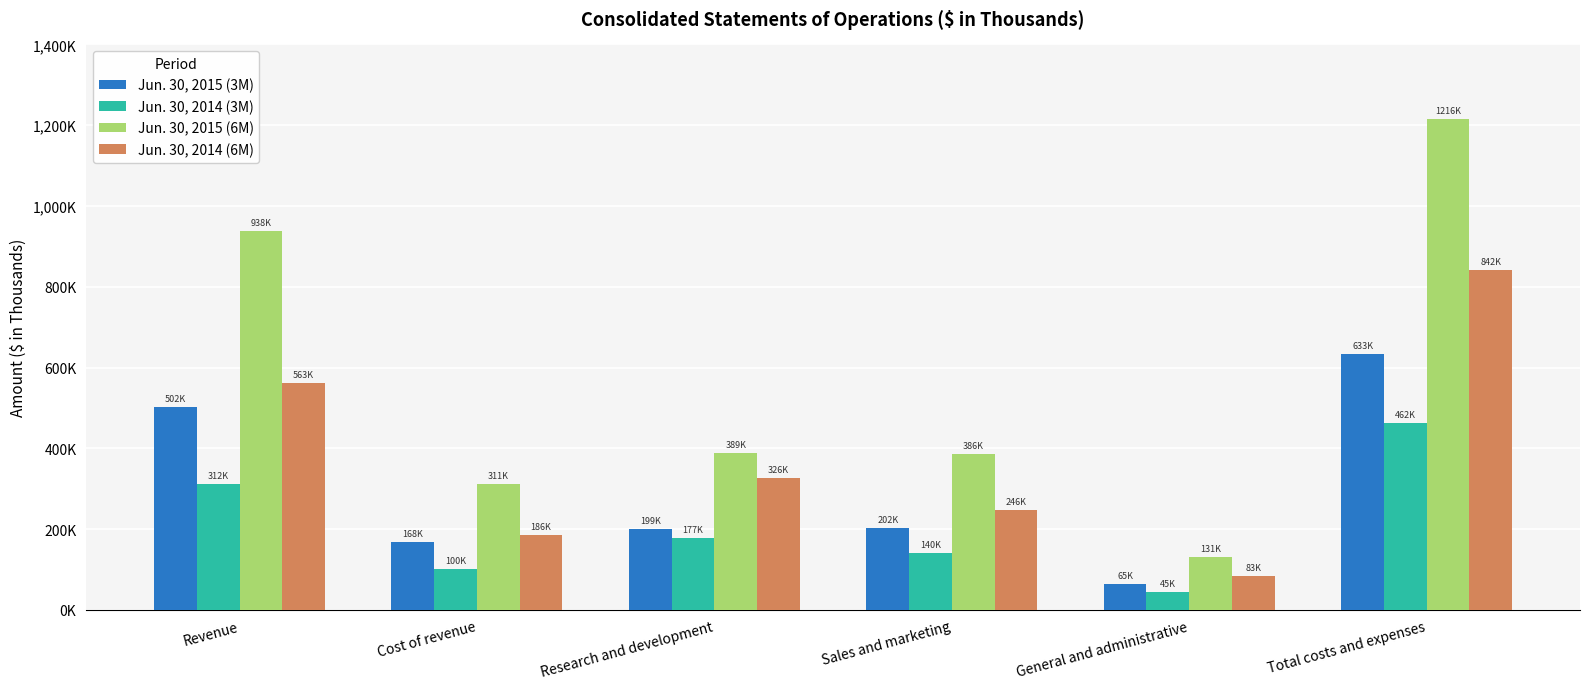

Are the bars horizontal?

No